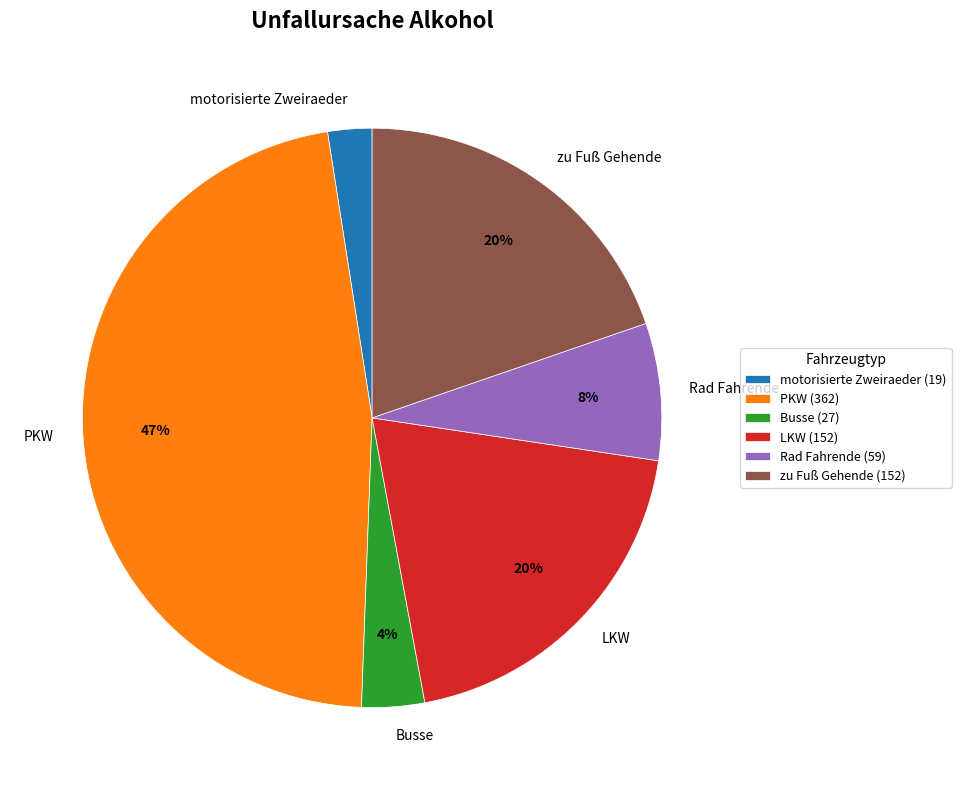

Count the number of slices in the pie.

6